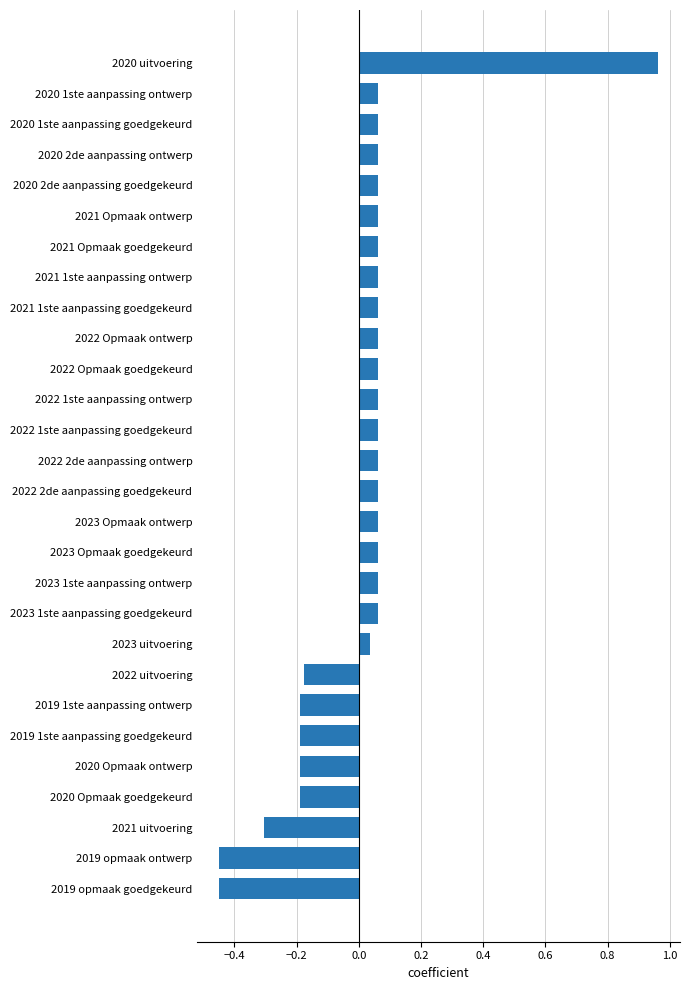

True or false: the data shows 1.5 at 2020 uitvoering.

False